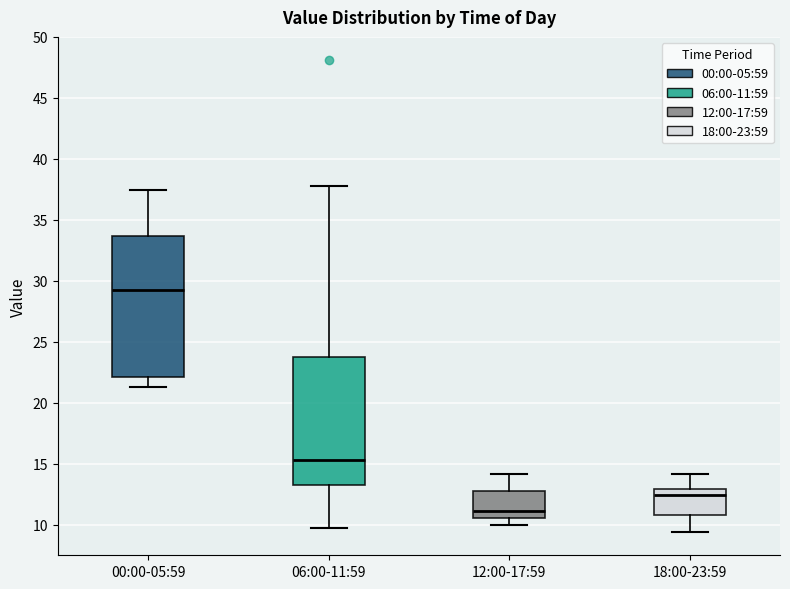

Which box's median line is the lowest?

12:00-17:59